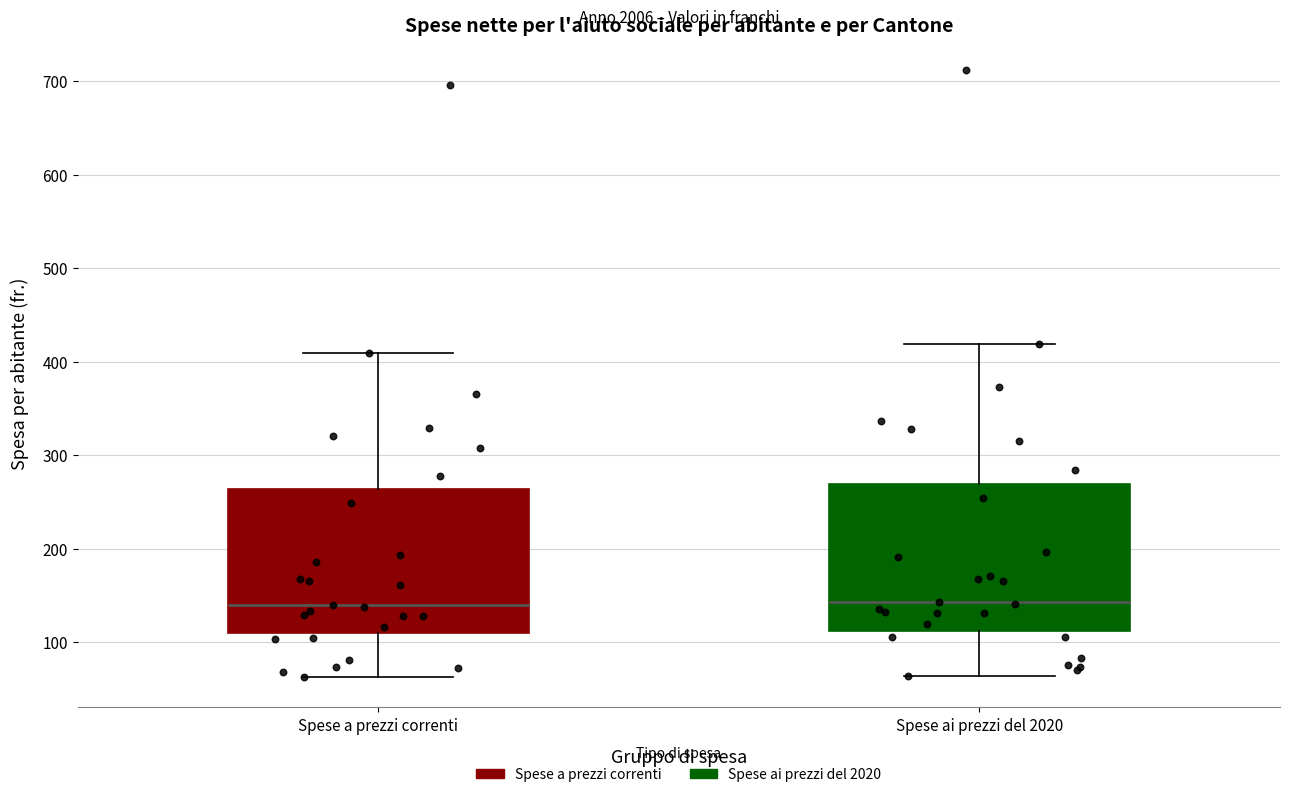

Reading left to right, read every box against the y-axis: the position of its median line, the range the box covers, and the ends of its whiskers. The values are not printed on the chart, so give them approximately, as read against the axis.

Spese a prezzi correnti: median 140, box 110 to 260, whiskers 60 to 410
Spese ai prezzi del 2020: median 140, box 110 to 270, whiskers 60 to 420